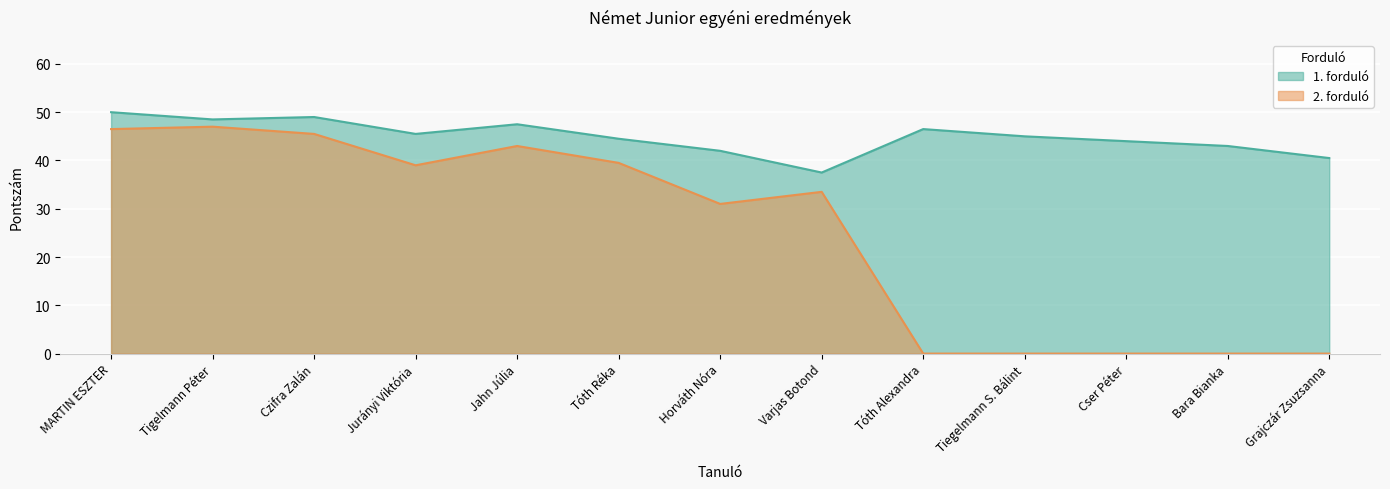

Rank the series by their average value, from highest to lowest.

1. forduló, 2. forduló